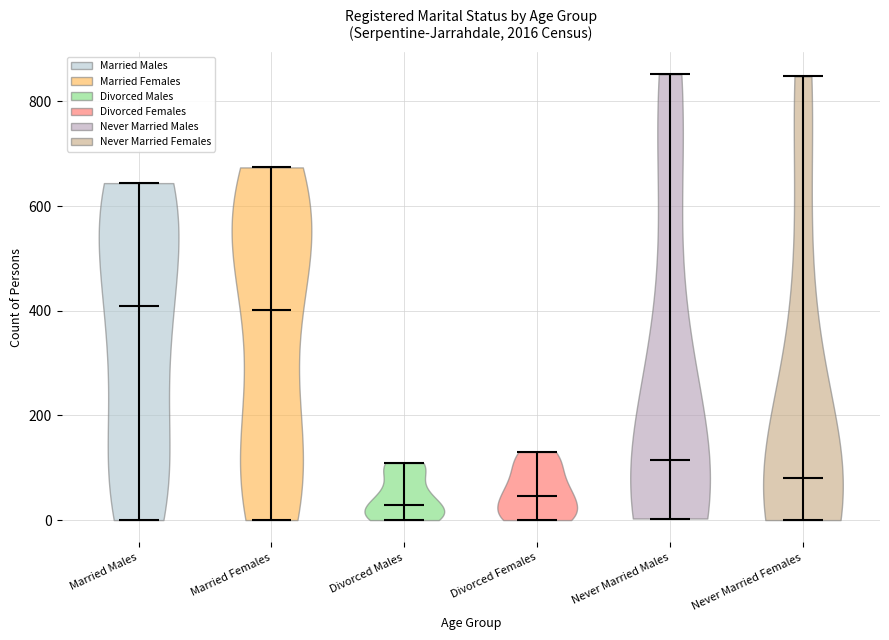

Reading left to right, read every violin against the y-axis: where its median line is, and the lowest and highest points it reaches. The values are not printed on the chart, so give them approximately, as read against the axis.

Married Males: median line 400, lowest point 0, highest point 640
Married Females: median line 400, lowest point 0, highest point 680
Divorced Males: median line 20, lowest point 0, highest point 100
Divorced Females: median line 40, lowest point 0, highest point 140
Never Married Males: median line 120, lowest point 0, highest point 860
Never Married Females: median line 80, lowest point 0, highest point 840